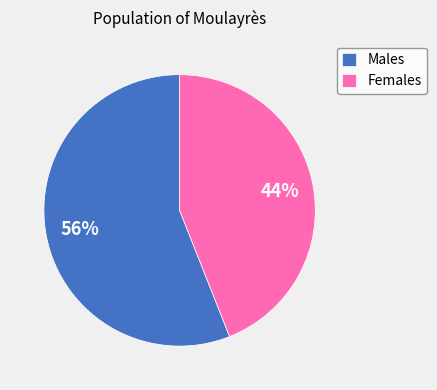

Is there any slice that represents more than half of the pie?

Yes